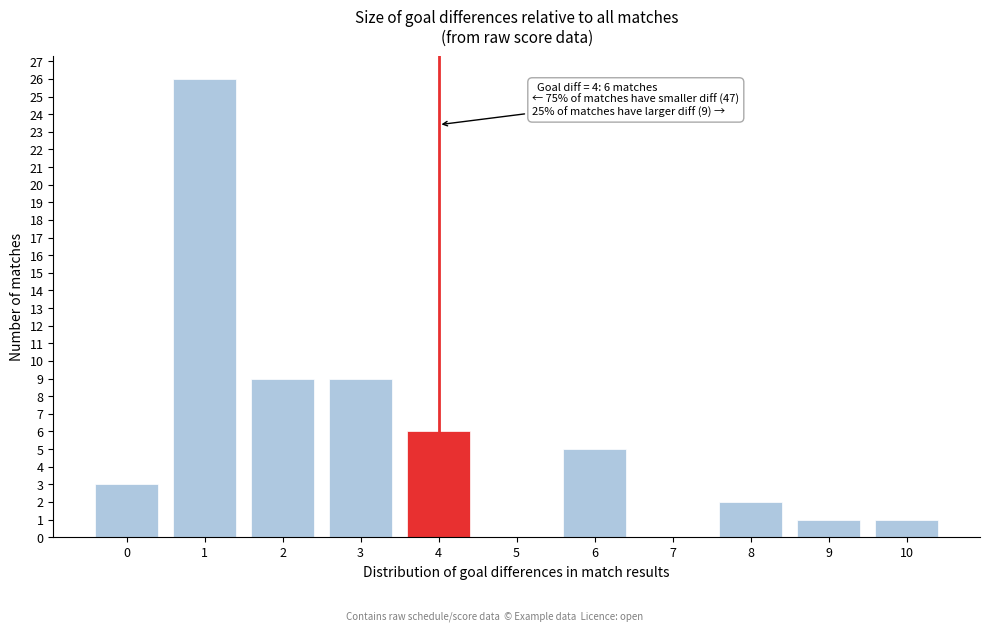

Reading left to right, transcribe all the data shown in this chart.

0=3	1=26	2=9	3=9	4=6	5=0	6=5	7=0	8=2	9=1	10=1